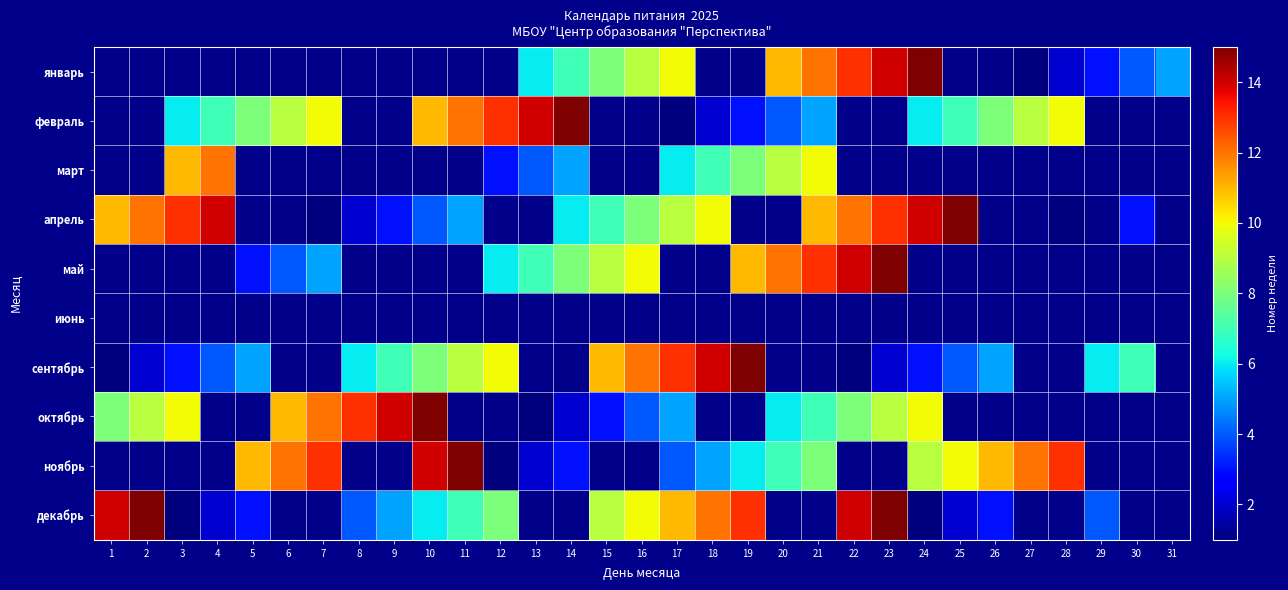

The апрель series shows 13.0 at 23. True or false?

True